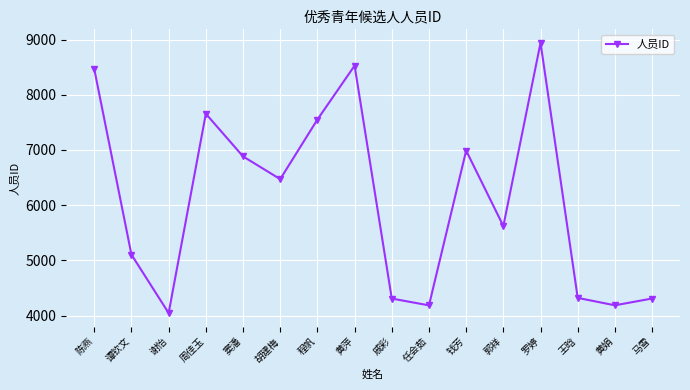

How many lines are shown in the chart?

1